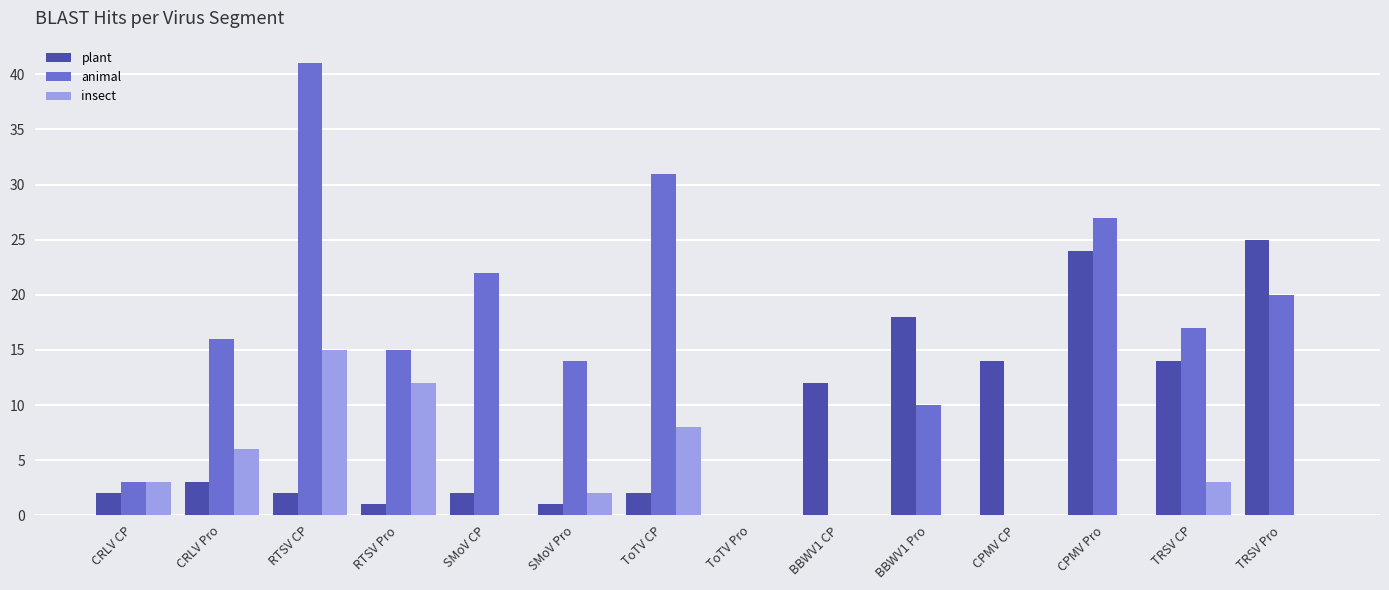

Is it true that animal equals 27 at CPMV Pro?

True